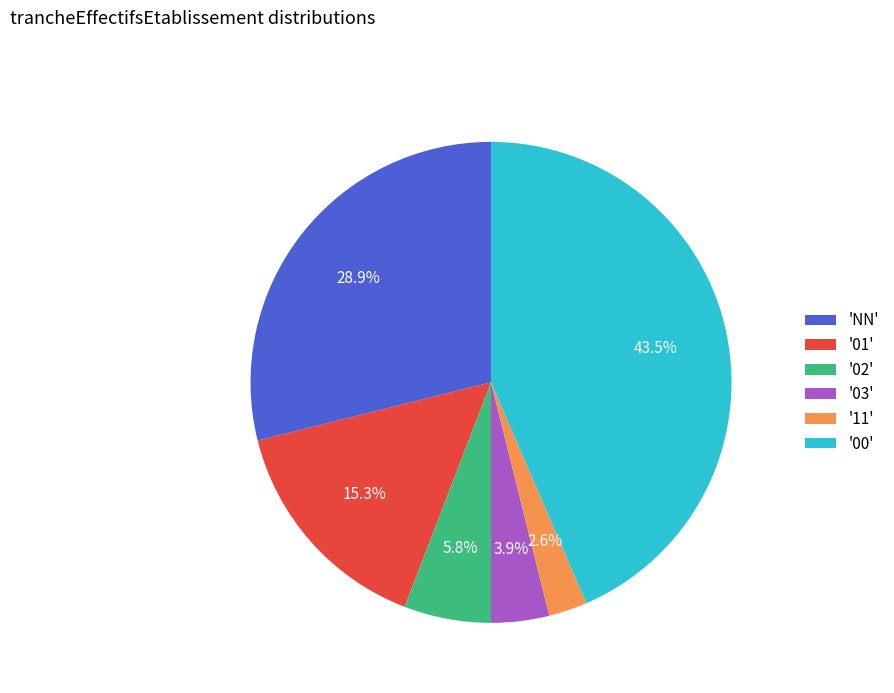

Is there any slice that represents more than half of the pie?

No